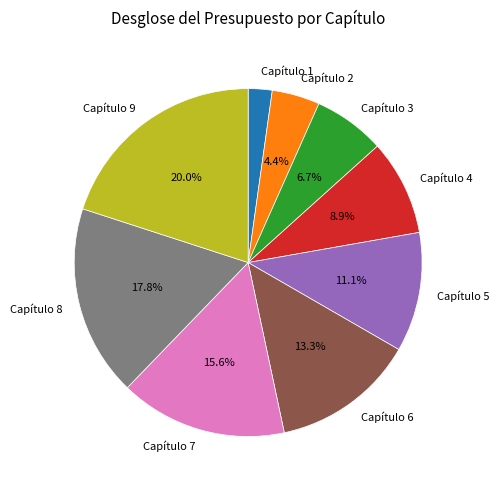

To the nearest percent, what is the combined percentage of Capítulo 5 and Capítulo 1?

13%